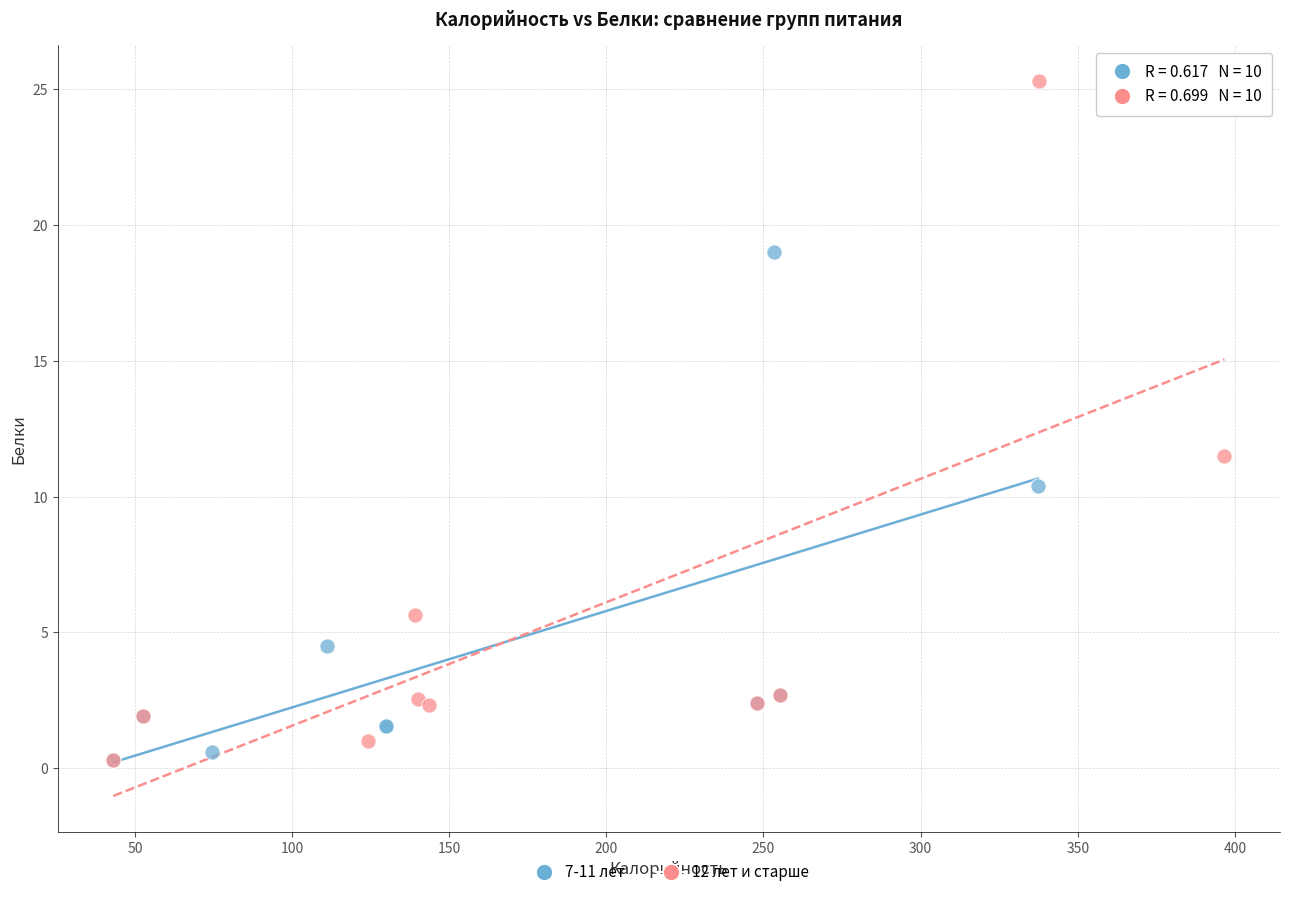

Which series has the widest spread of Y values?

12 лет и старше